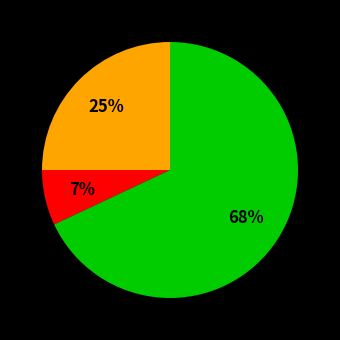

Is there a majority slice in this chart?

Yes